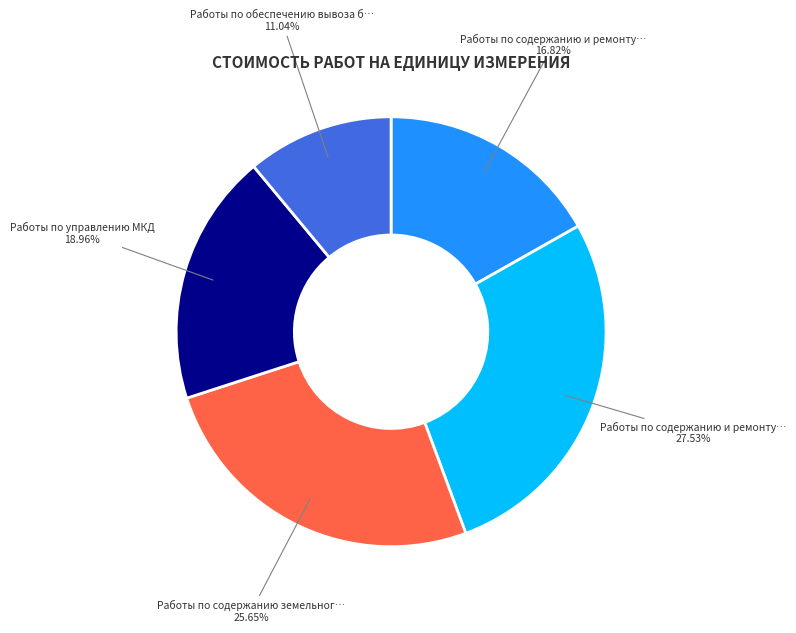

Does any single category account for the majority?

No